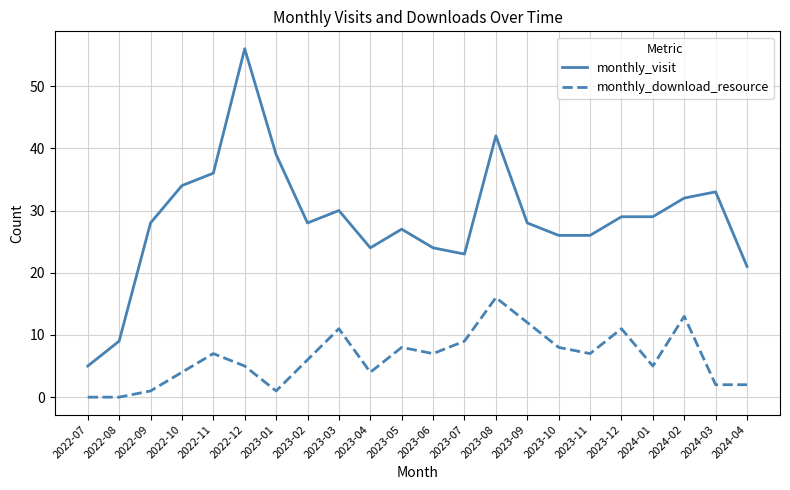

What is the maximum value shown in the chart?

56